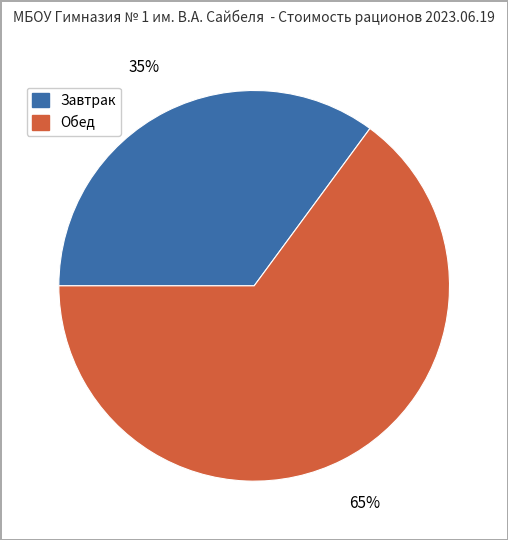

What percentage is the Обед slice, to the nearest percent?

65%